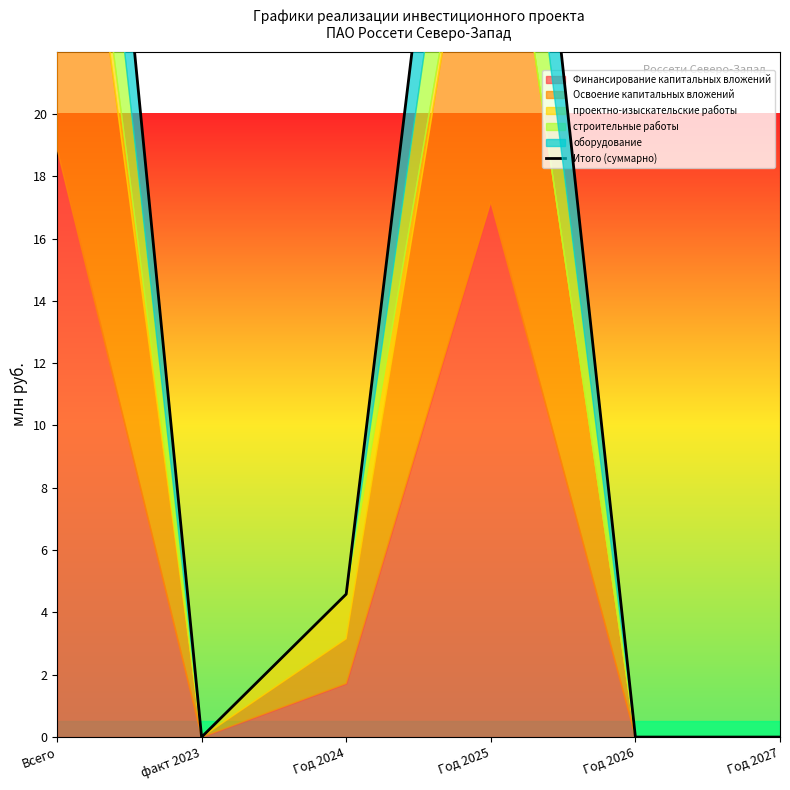

Where does the data first go above 4?

Всего